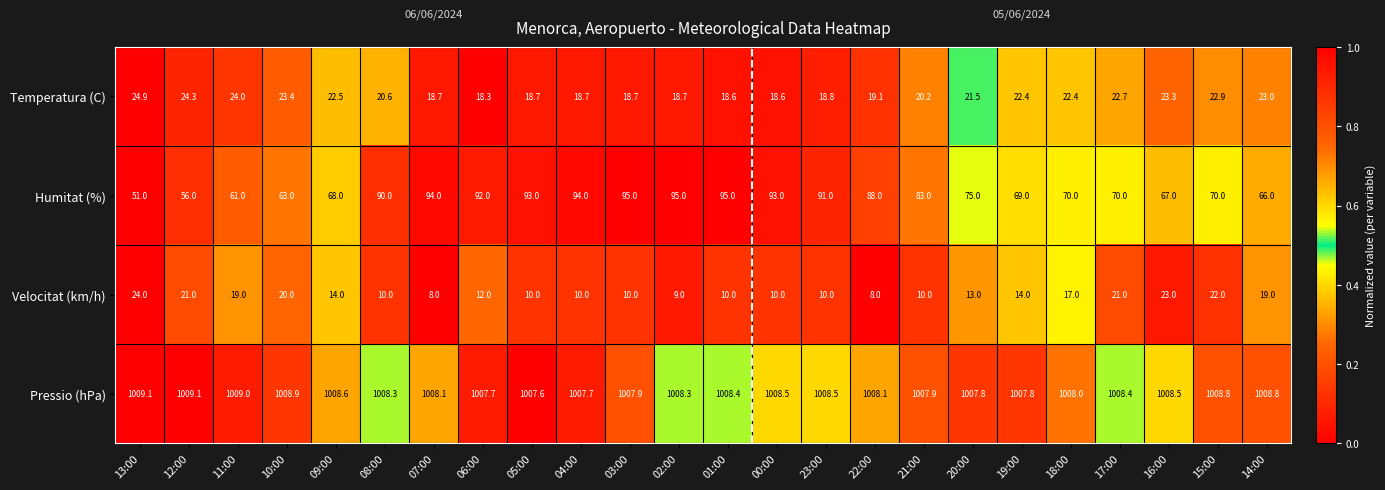

Count the number of data series in this chart.

4